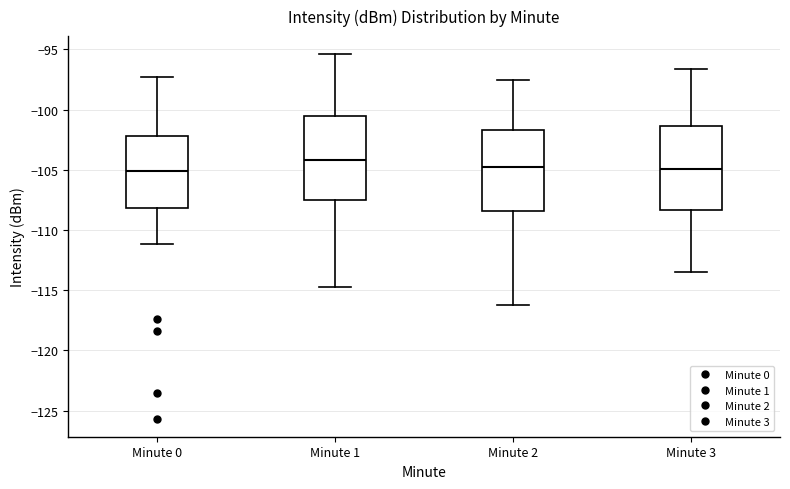

Reading left to right, read every box against the y-axis: the position of its median line, the range the box covers, and the ends of its whiskers. The values are not printed on the chart, so give them approximately, as read against the axis.

Minute 0: median -105.0, box -108.0 to -102.0, whiskers -111.0 to -97.5
Minute 1: median -104.0, box -107.5 to -100.5, whiskers -115.0 to -95.5
Minute 2: median -104.5, box -108.5 to -101.5, whiskers -116.0 to -97.5
Minute 3: median -105.0, box -108.5 to -101.5, whiskers -113.5 to -96.5